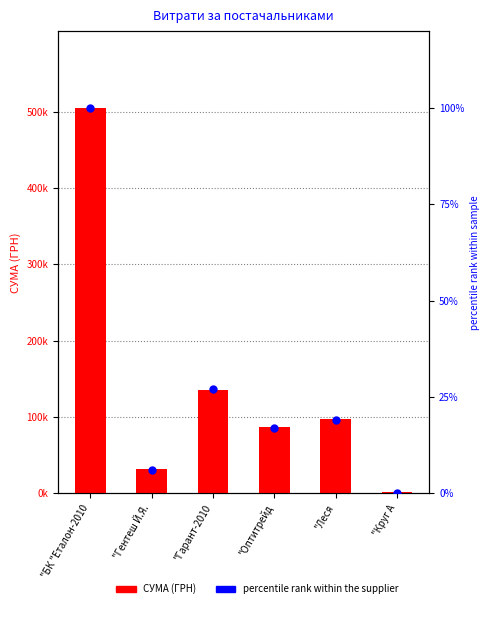

Which series has the largest Y range (max minus min)?

СУМА (ГРН)